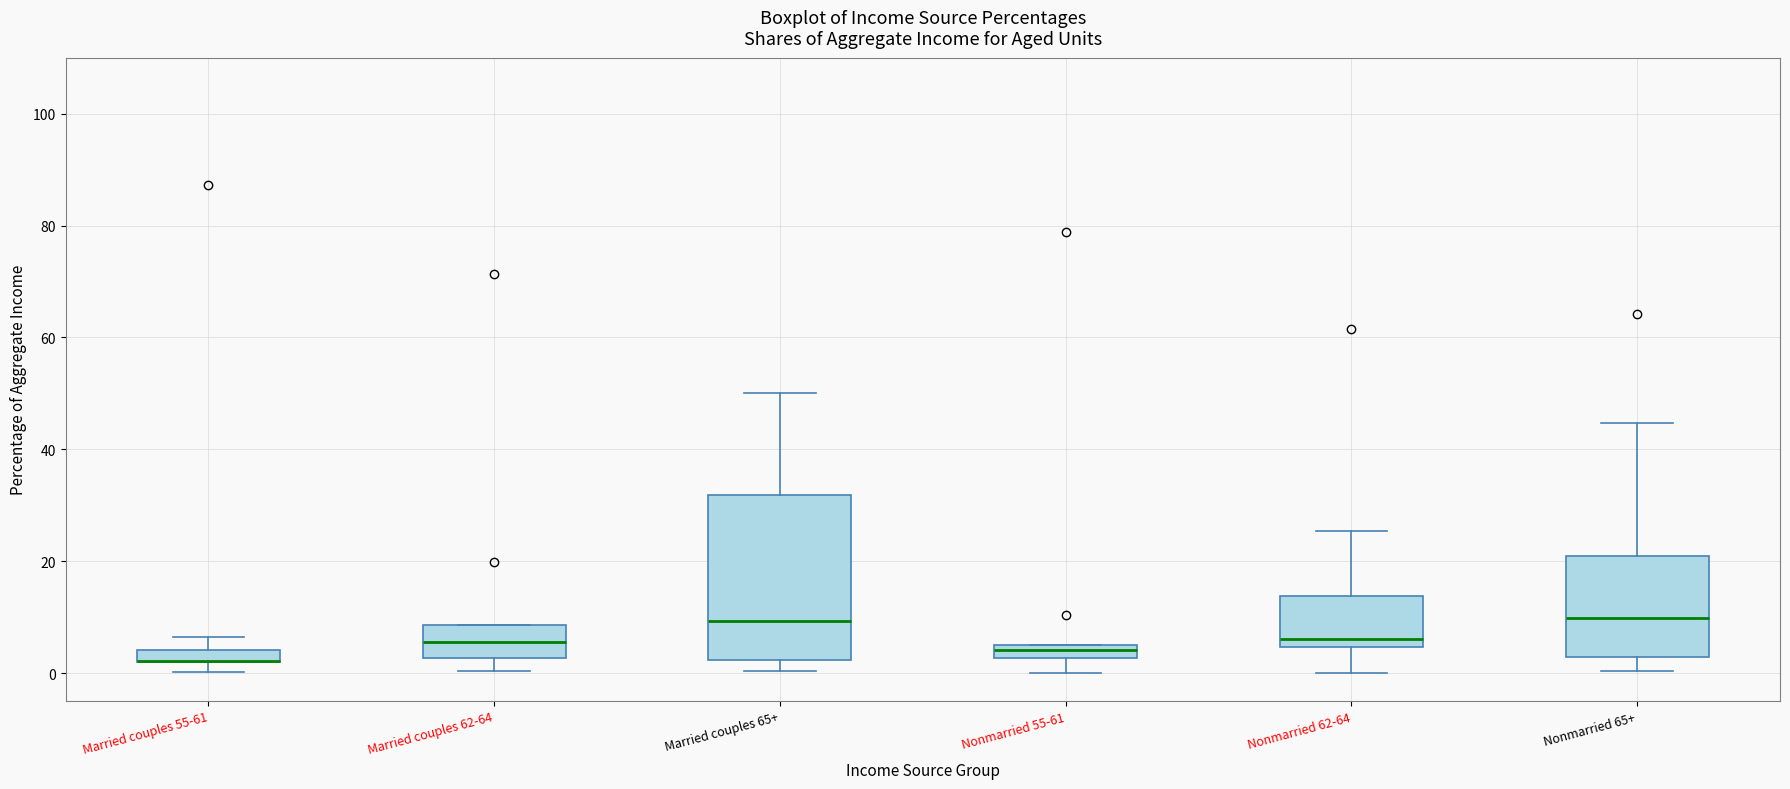

Where is the lower edge of the box for Nonmarried 62-64 on the y-axis? The values are not printed on the chart, so give them approximately, as read against the axis.

4